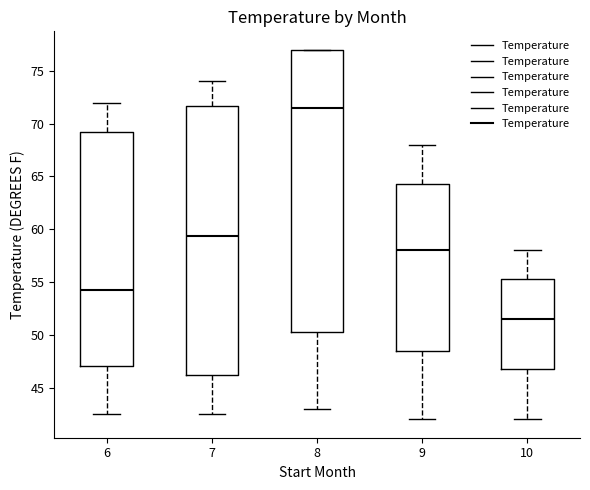

Where does the lower whisker of the box at x = 7 end on the y-axis? The values are not printed on the chart, so give them approximately, as read against the axis.

42.5